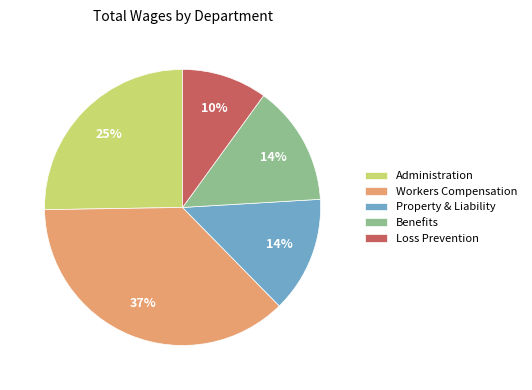

Which slice is the smallest?

Loss Prevention